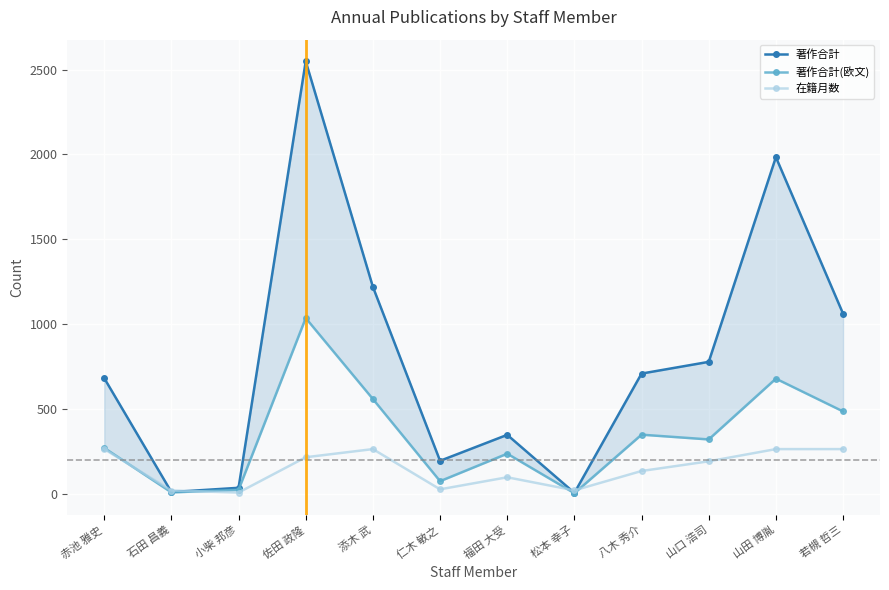

Rank the series by their average value, from lowest to highest.

在籍月数, 著作合計(欧文), 著作合計